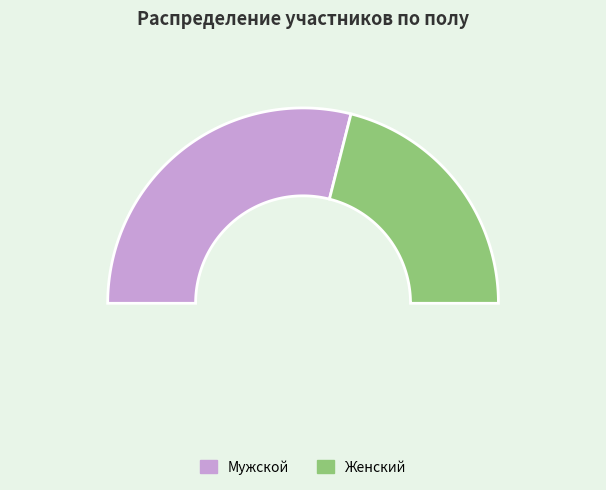

Rank the categories by value from lowest to highest.

ж, м